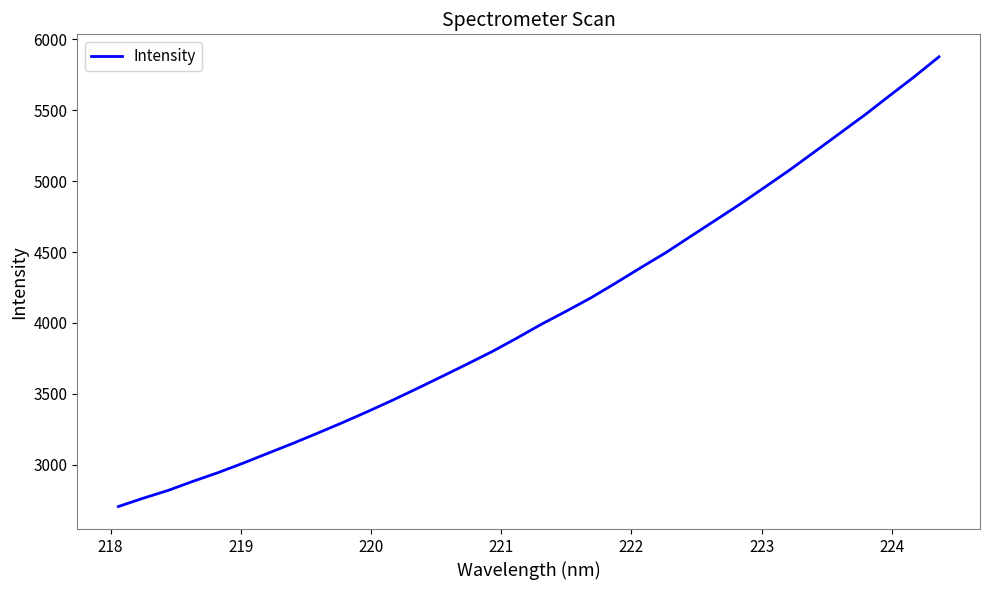

What is the difference between the maximum and minimum values?

3173.3